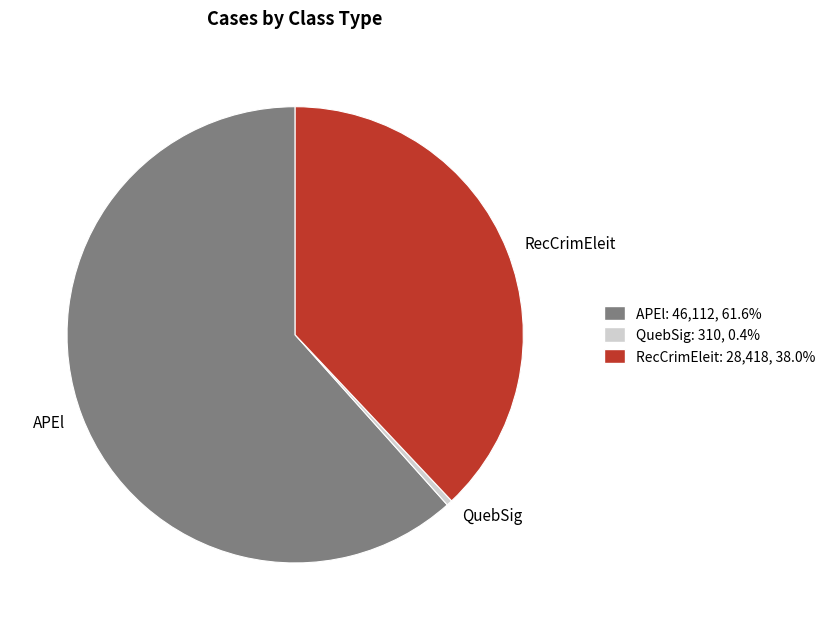

Is there a majority slice in this chart?

Yes